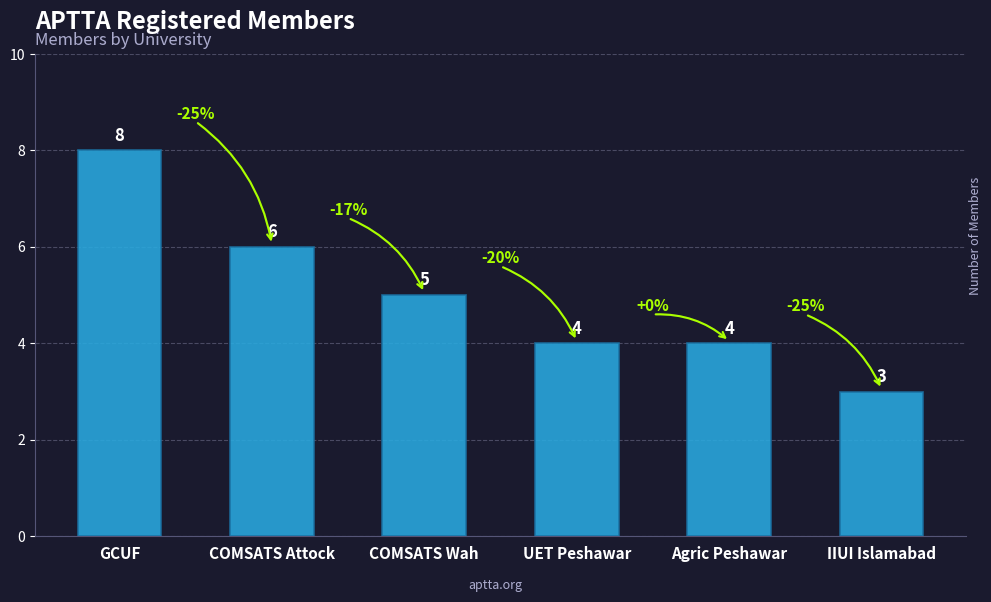

What is the sum of all values?

30